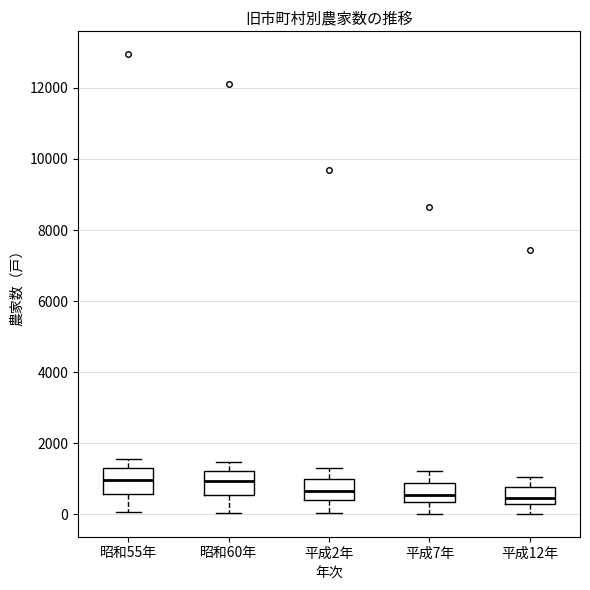

Reading left to right, transcribe this box plot: for each box, give where its median line is, the range the box spans, and where its two whiskers end, as read against the y-axis. The values are not printed on the chart, so give them approximately, as read against the axis.

昭和55年: median 1000, box 600 to 1400, whiskers 0 to 1600
昭和60年: median 1000, box 600 to 1200, whiskers 0 to 1400
平成2年: median 600, box 400 to 1000, whiskers 0 to 1400
平成7年: median 600, box 400 to 800, whiskers 0 to 1200
平成12年: median 400, box 200 to 800, whiskers 0 to 1000